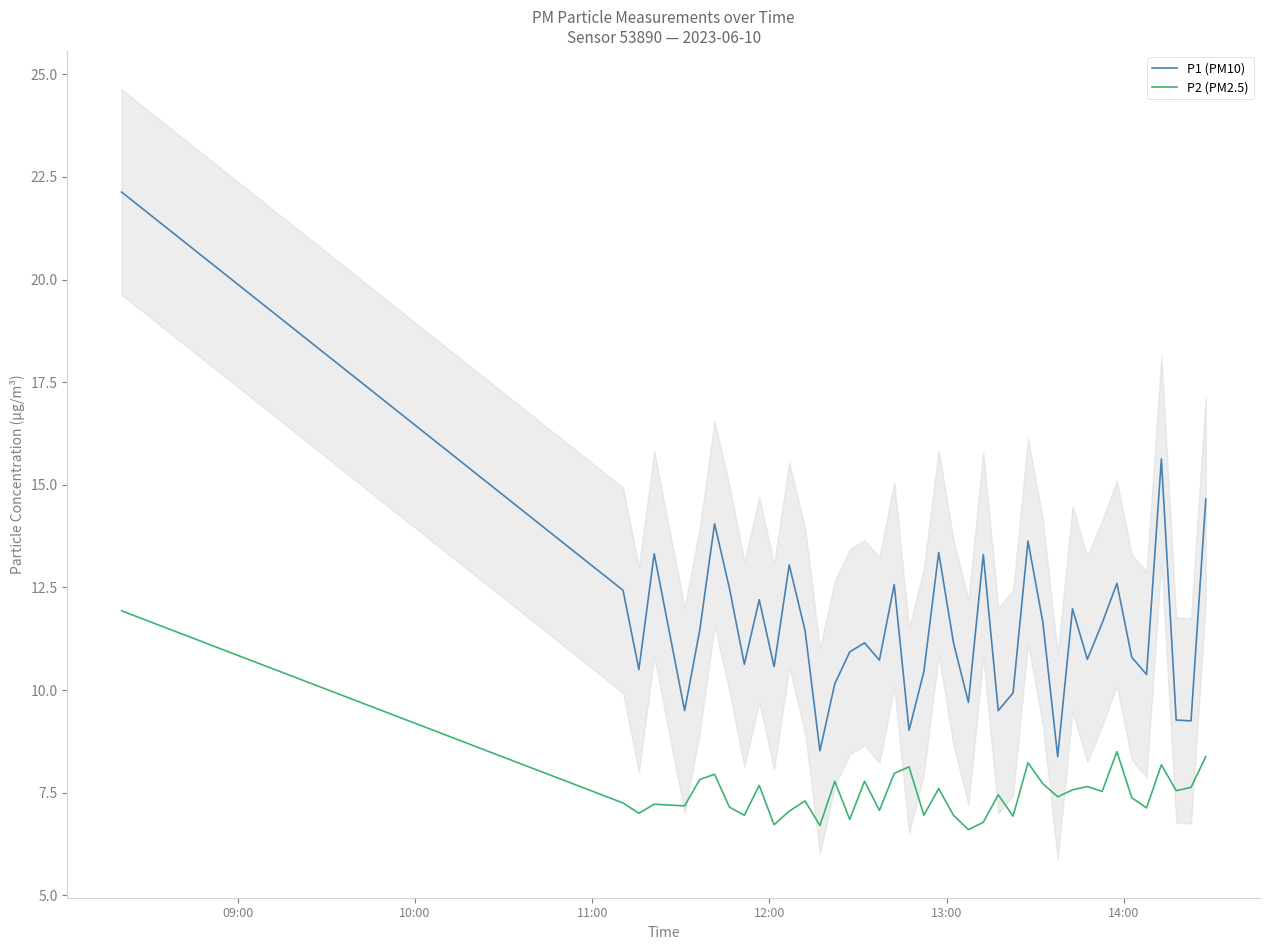

What is the lowest value of the P1 (PM10) series?

8.4